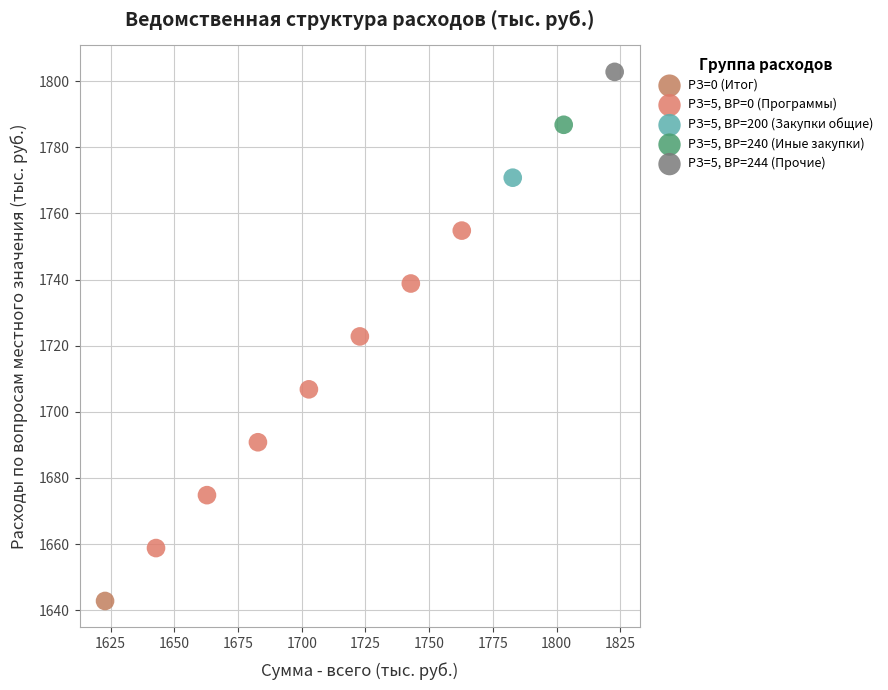

What are all the series names shown in the legend?

РЗ=0 (Итог), РЗ=5, ВР=0 (Программы), РЗ=5, ВР=200 (Закупки общие), РЗ=5, ВР=240 (Иные закупки), РЗ=5, ВР=244 (Прочие)